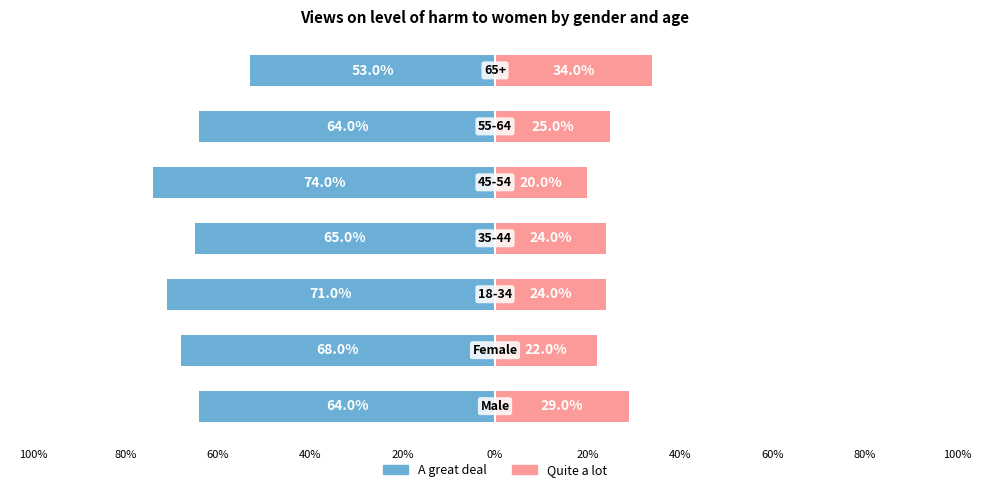

Reading right to left, what are all the values shown in this chart?

A great deal: 20%=-0.5	0%=-0.6	20%=-0.7	40%=-0.7	60%=-0.7	80%=-0.7	100%=-0.6
Quite a lot: 20%=0.3	0%=0.2	20%=0.2	40%=0.2	60%=0.2	80%=0.2	100%=0.3